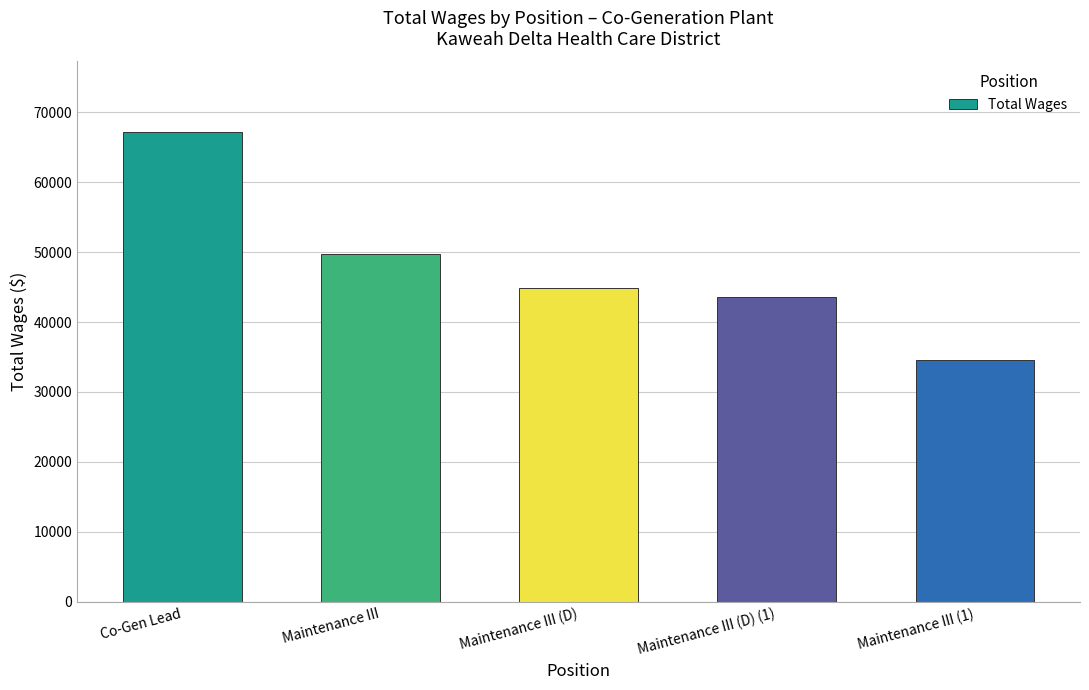

What is the sum of the values at Maintenance III (D) and Maintenance III?

94587